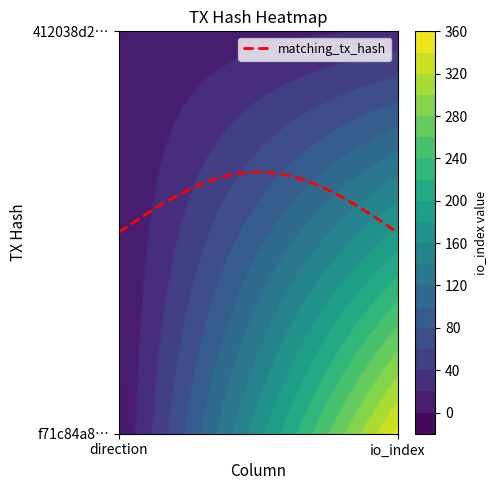

What is the difference between the maximum and minimum values in the f71c84a8c5c0bb703fe05e049c7942d71030b93 series?

347